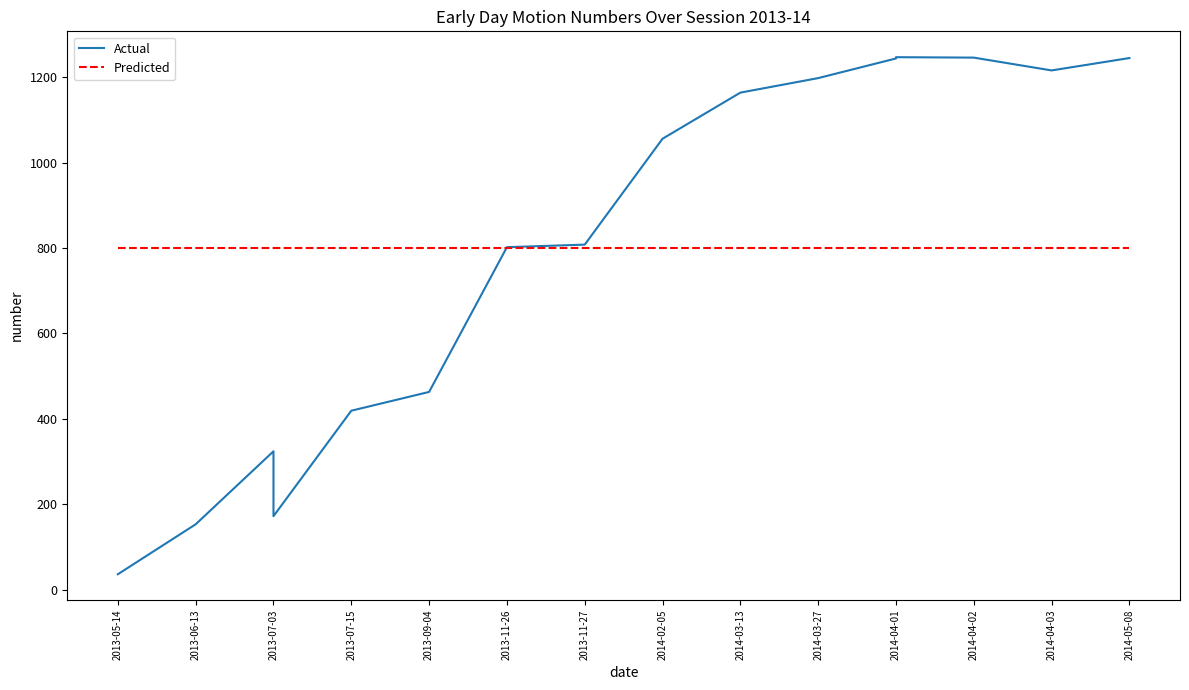

Reading left to right, extract all data points from this chart.

Actual: 36.0	153.0	324.0	172.0	419.0	463.0	802.0	808.0	1056.0	1164.0	1198.0	1244.0	1247.0	1246.0	1216.0	1245.0
Predicted: 799.6	799.6	799.6	799.6	799.6	799.6	799.6	799.6	799.6	799.6	799.6	799.6	799.6	799.6	799.6	799.6